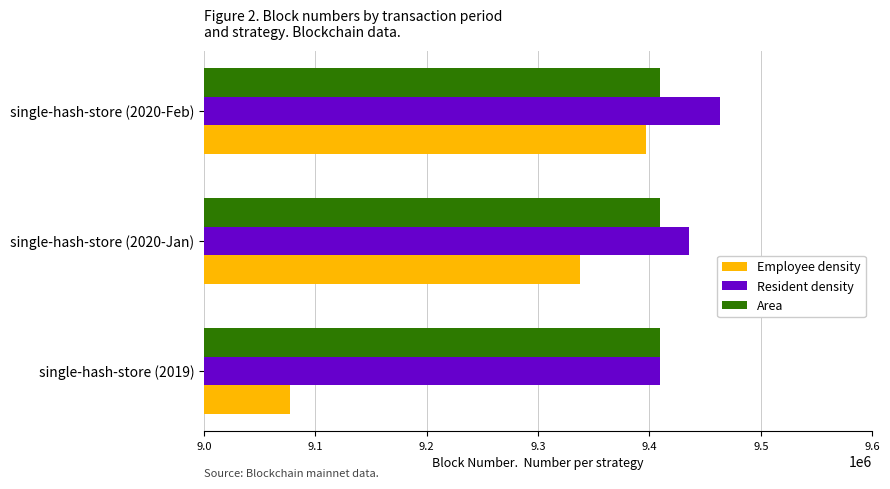

What is the sum of all Resident density values?

28308381